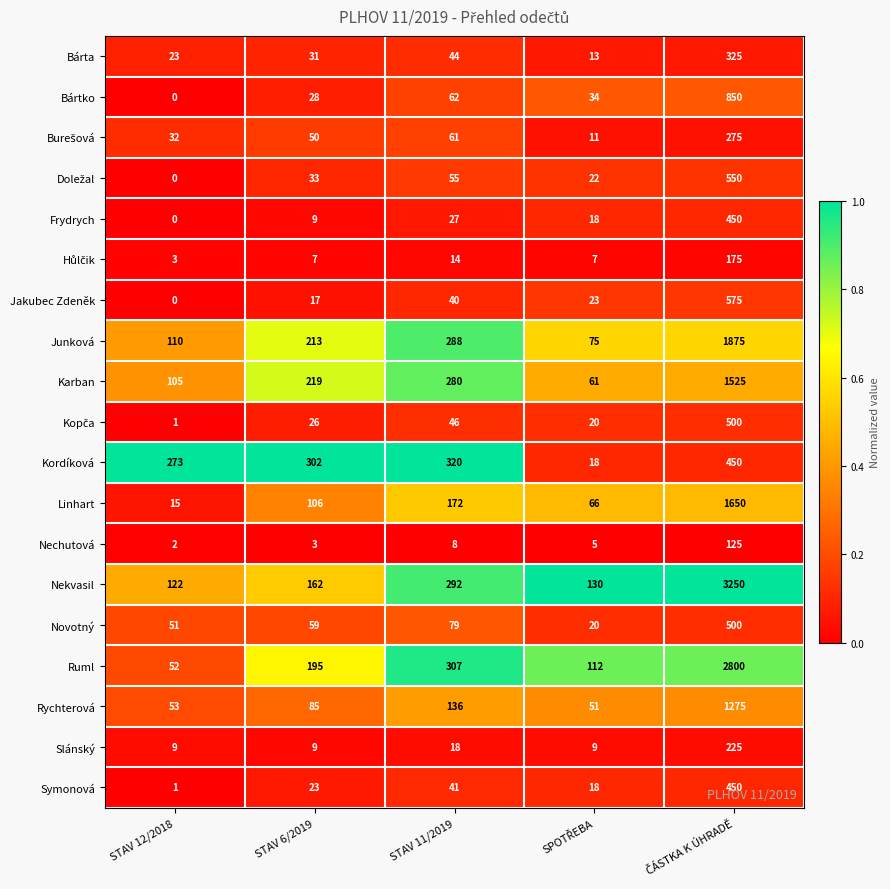

The value of Slánský at STAV 11/2019 is 7. True or false?

False